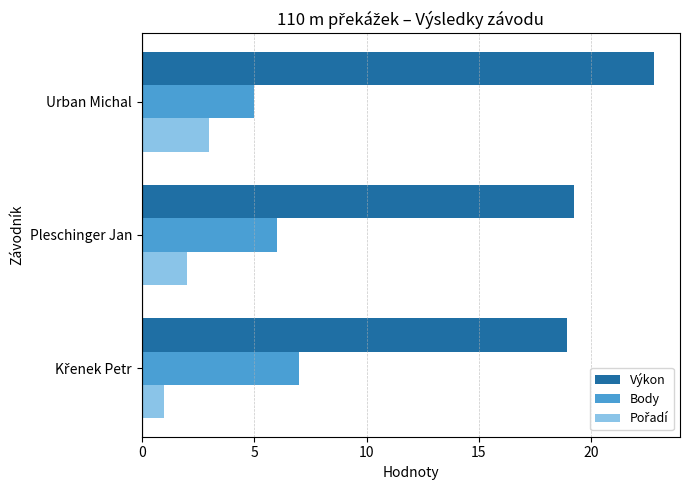

What is the spread (max minus min) of values at Urban Michal?

19.8